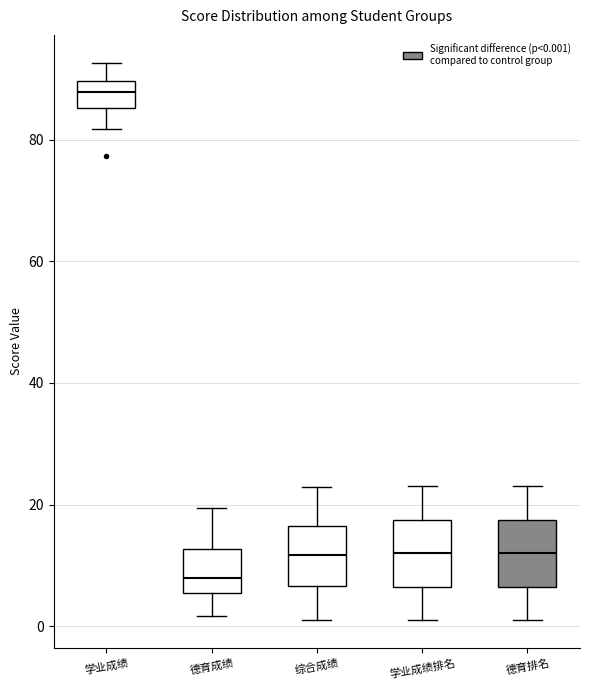

Where does the lower whisker of the box for 学业成绩排名 end on the y-axis? The values are not printed on the chart, so give them approximately, as read against the axis.

2